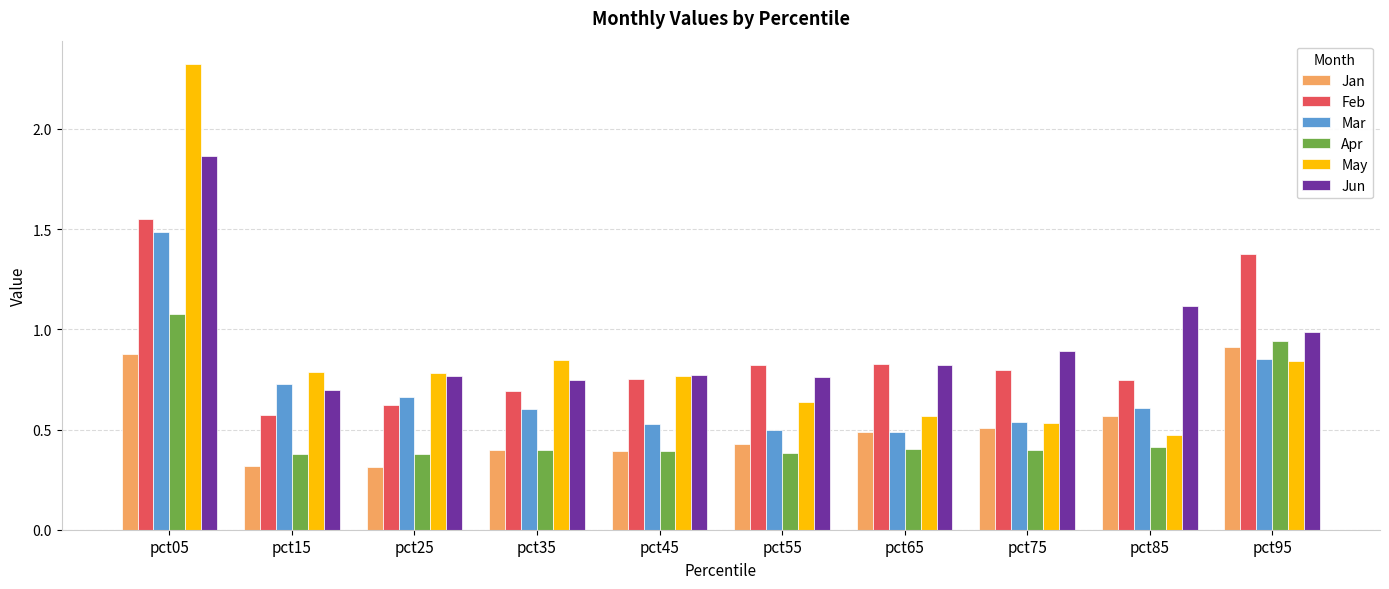

How many groups of bars are there?

10